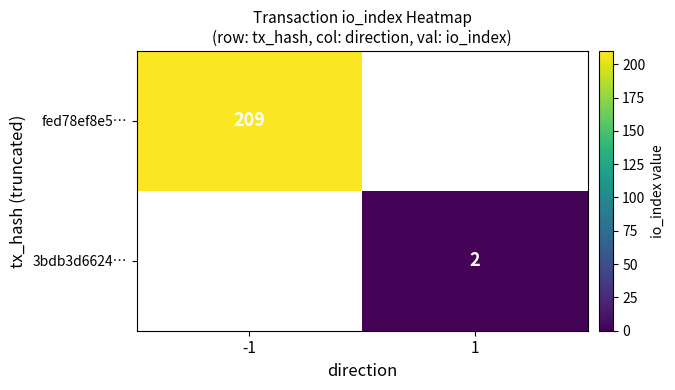

The fed78ef8e5… series shows 113 at -1. True or false?

False